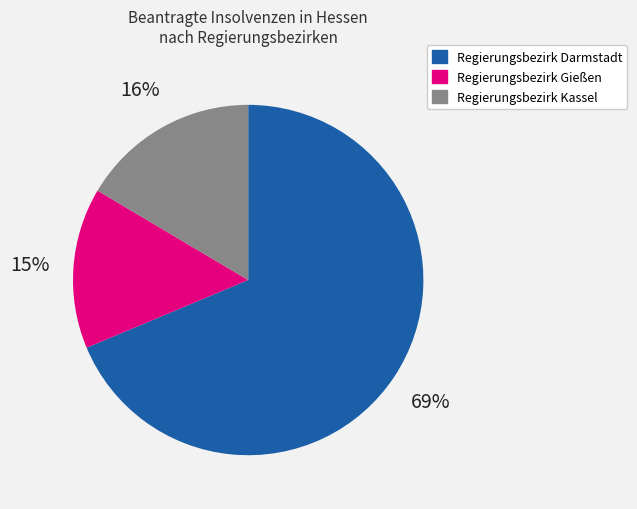

Combined, do Regierungsbezirk Kassel and Regierungsbezirk Gießen account for over 50%?

No